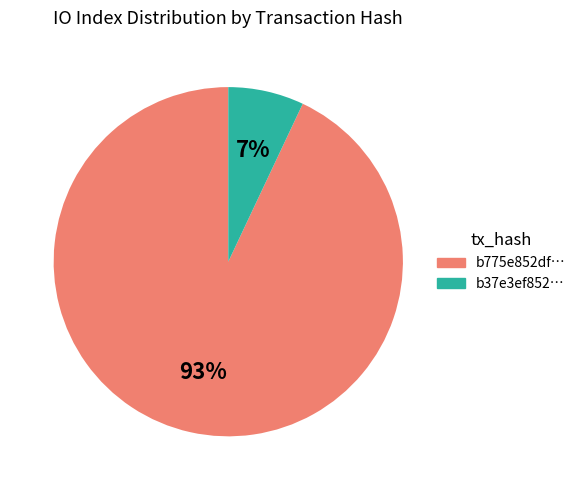

Is there any slice that represents more than half of the pie?

Yes